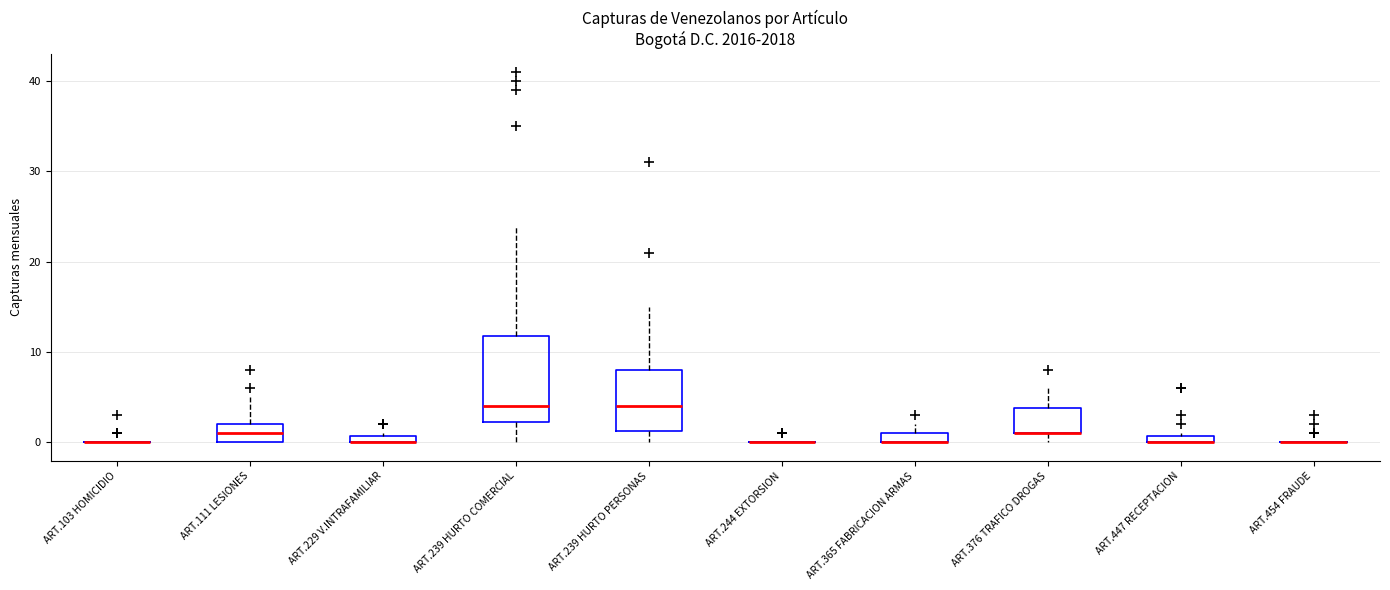

Which box is the tallest, from its lower edge to its upper edge?

ART.239 HURTO COMERCIAL